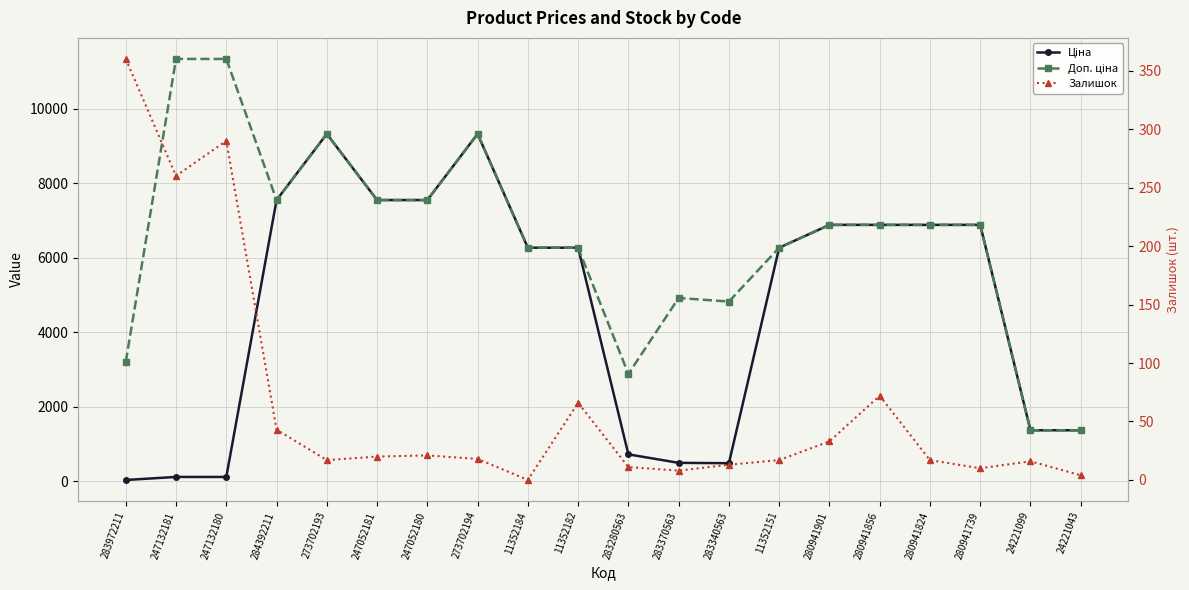

At which label does Залишок reach its peak?

283972211